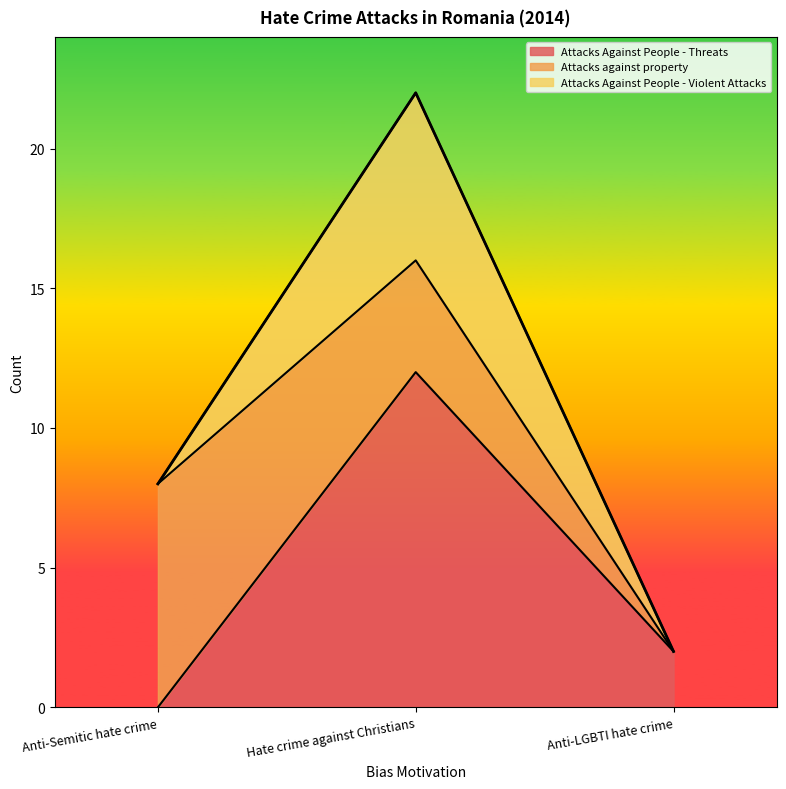

Does the chart display data point markers on the line(s)?

No